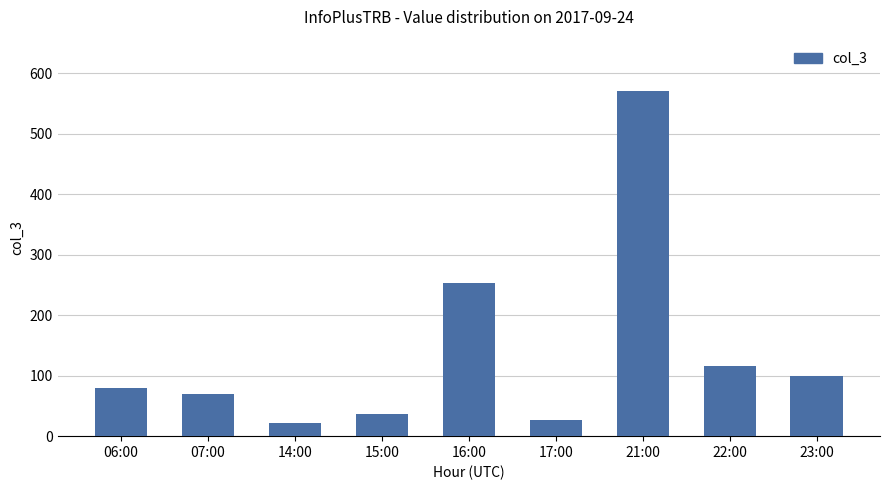

The chart shows a value of 37 at 15:00. True or false?

True